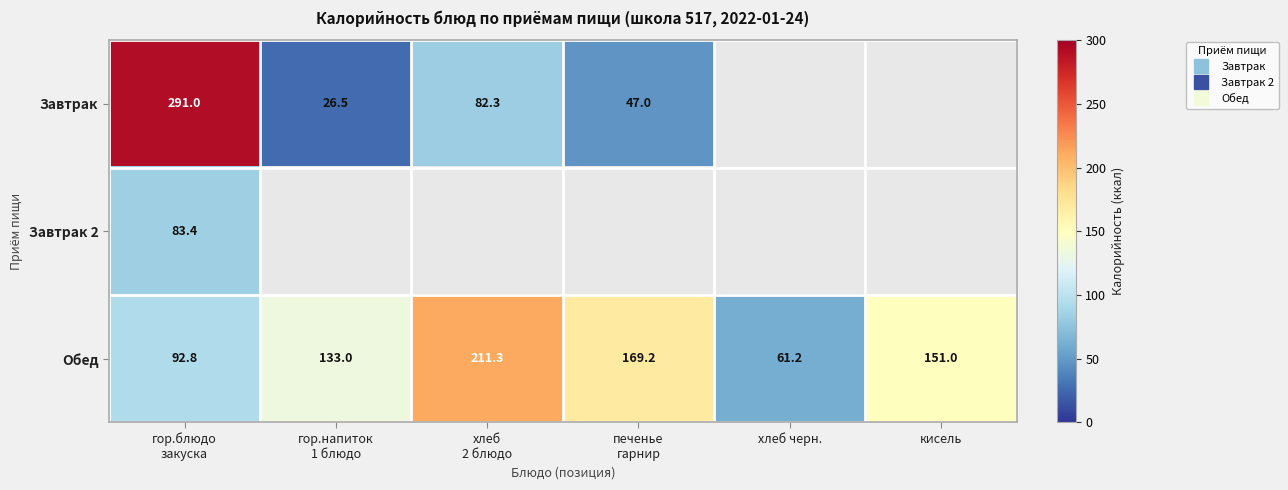

Which has a higher value, хлеб черн. or печенье
гарнир?

печенье
гарнир